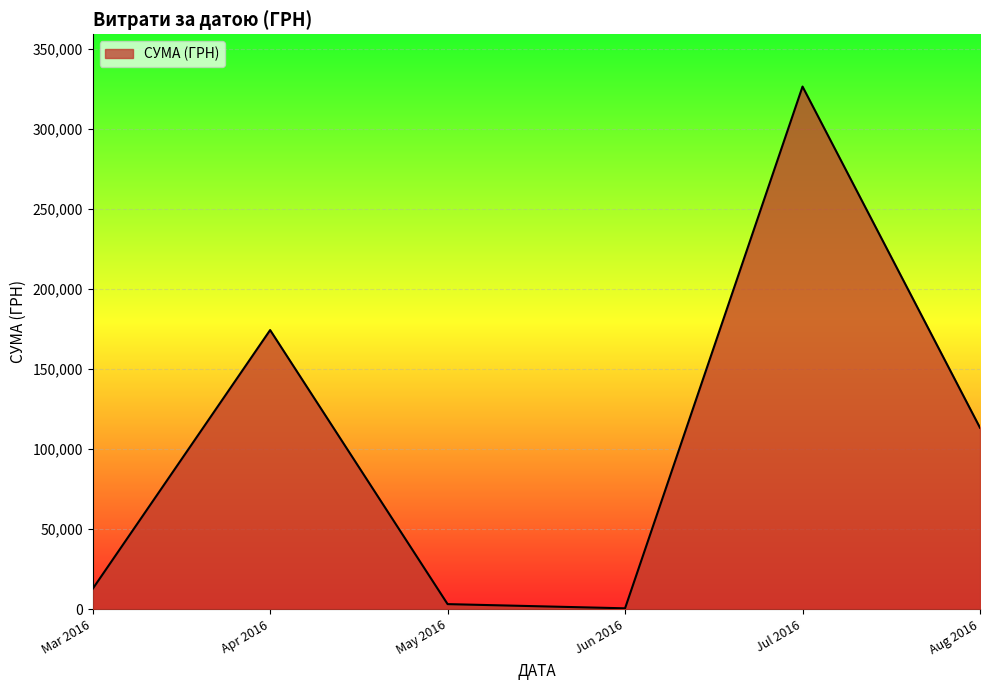

Approximately how many times larger is the value at Aug 2016 compared to Mar 2016?

8.9